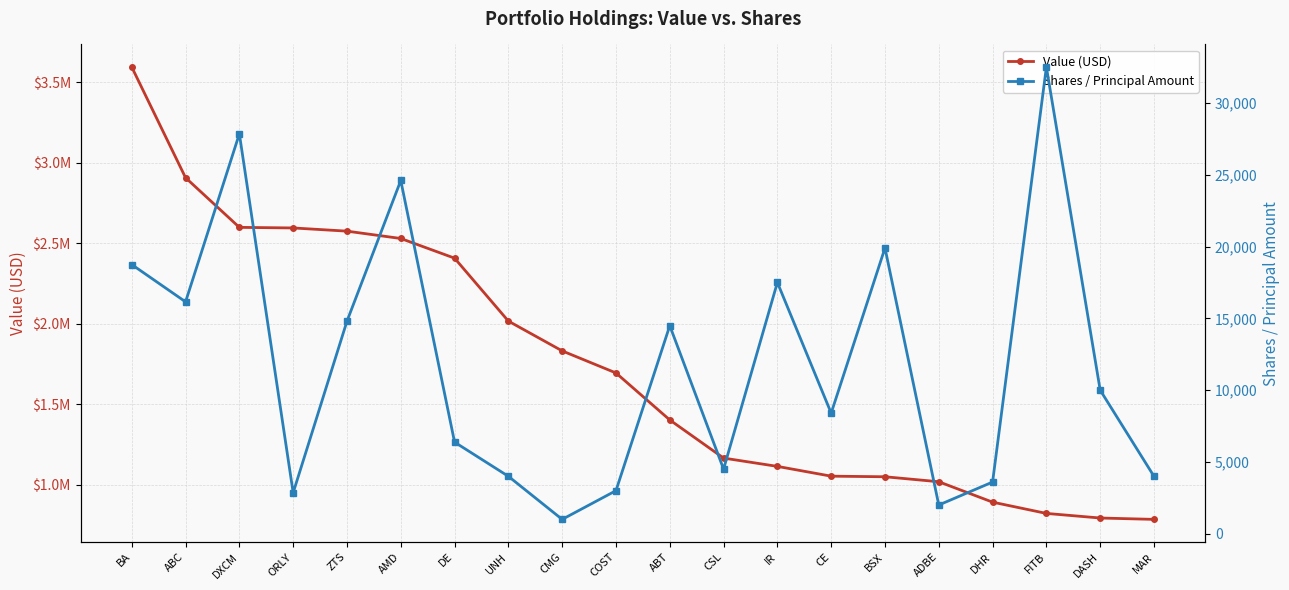

The value of Shares / Principal Amount at MAR is 1256. True or false?

False